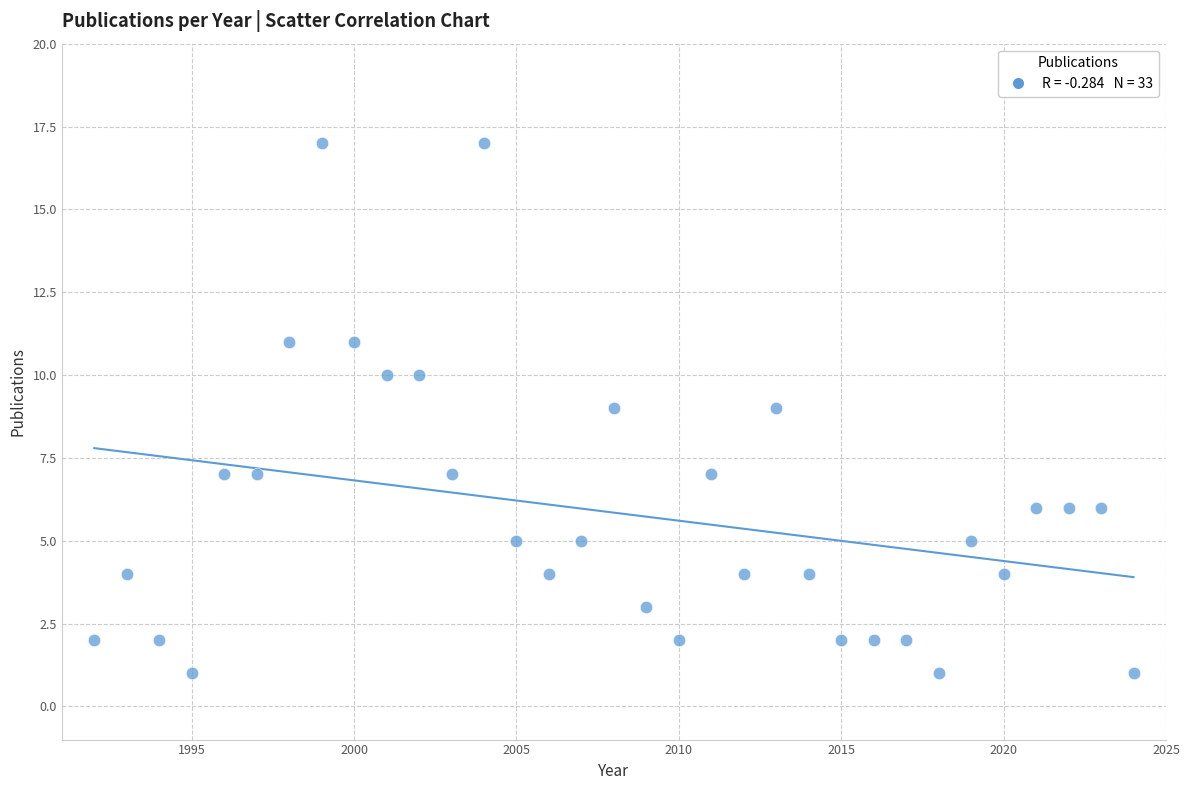

What is the range of X values (max minus min)?

32